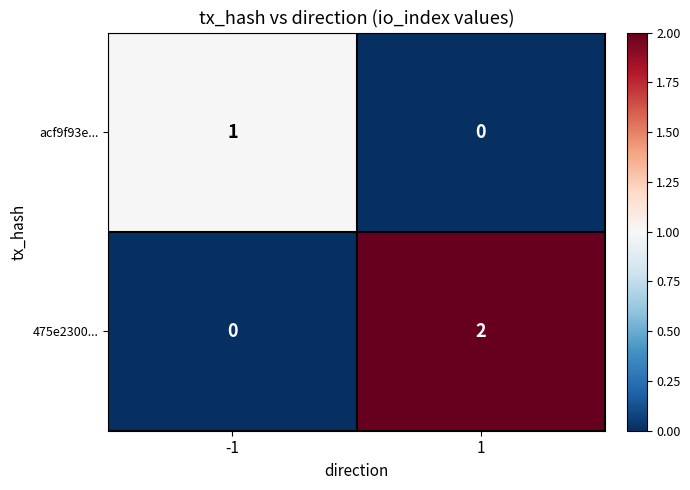

Reading left to right, list all the values displayed in this chart.

acf9f93e...: 1	0
475e2300...: 0	2